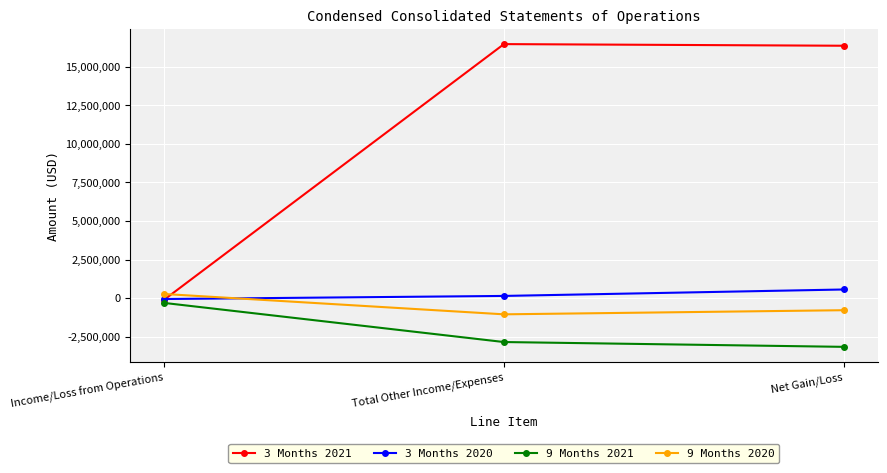

What is the label of the 1st point from the left?

Income/Loss from Operations